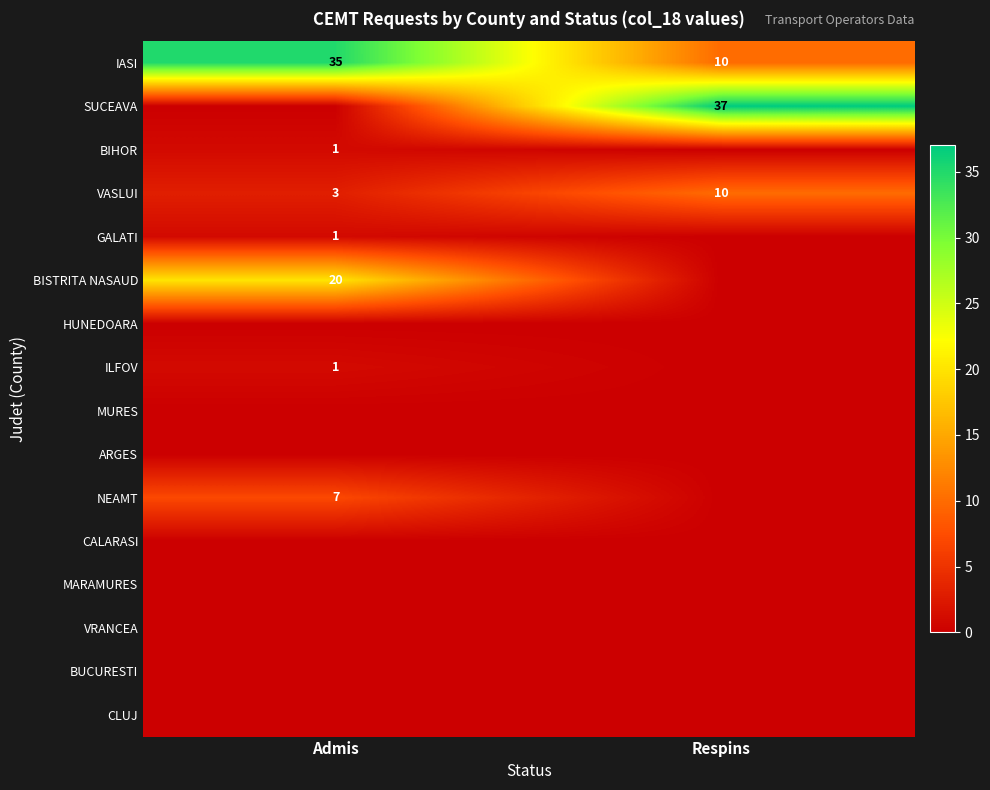

What is the difference between the maximum and minimum values in the IASI series?

25